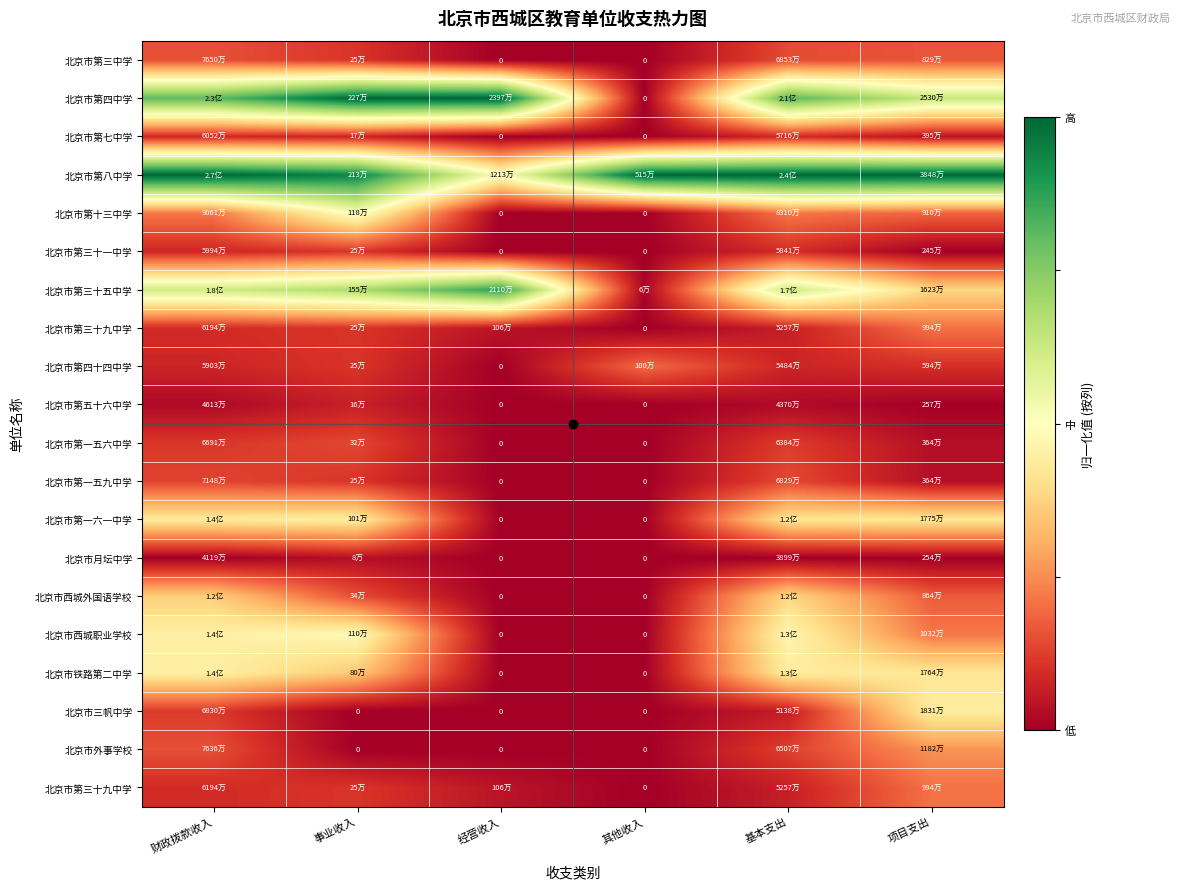

At how many categories does at least one series exceed 0?

6